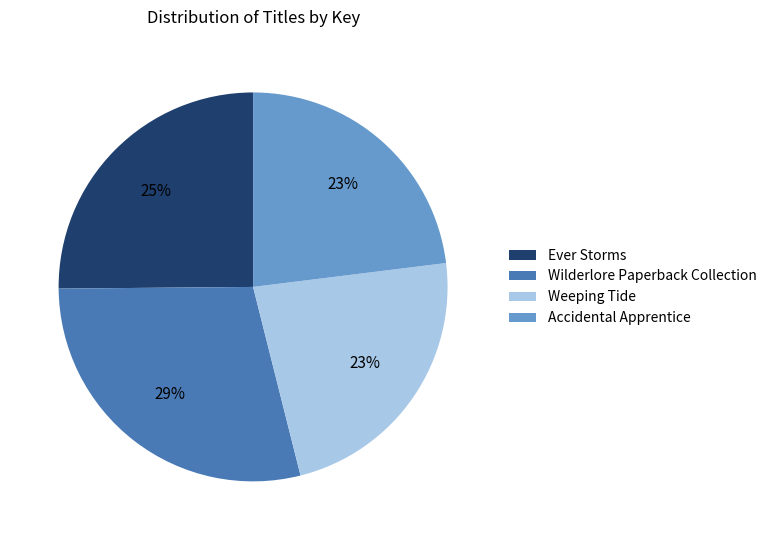

How many slices are in this pie chart?

4